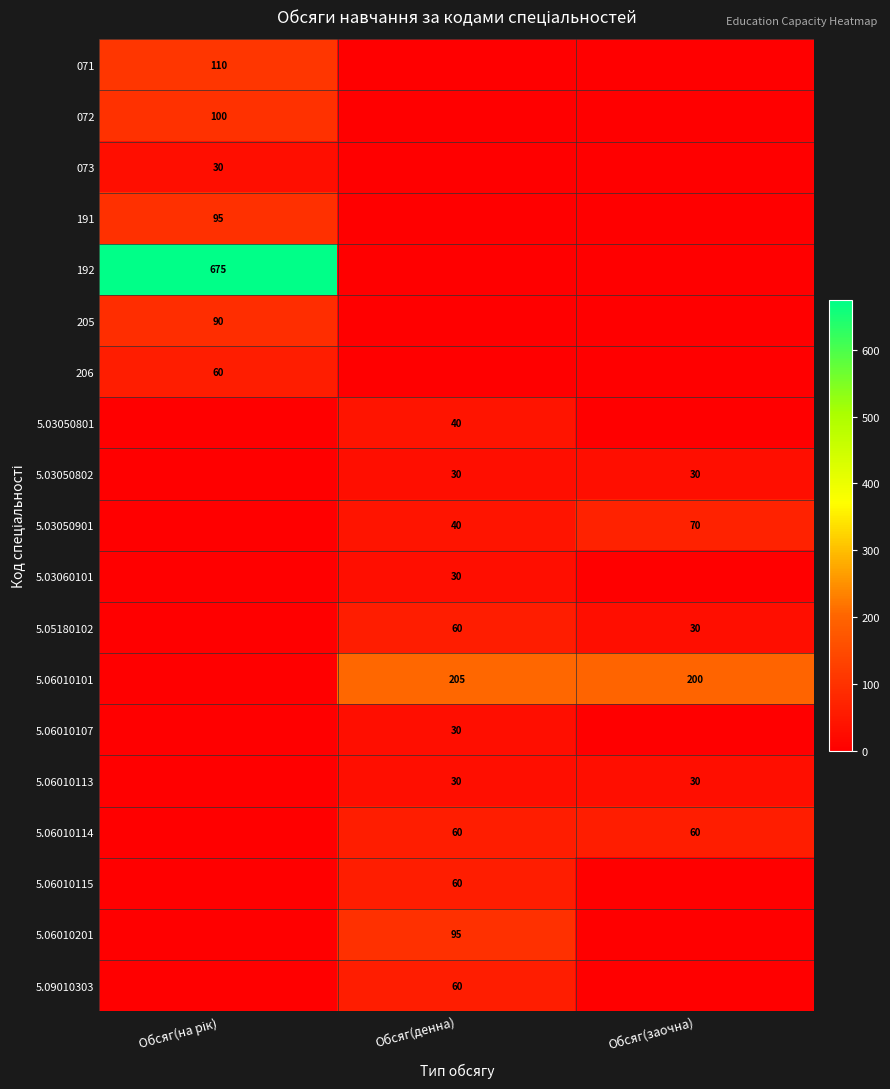

True or false: 5.06010113 has a value of 15 at Обсяг(денна).

False